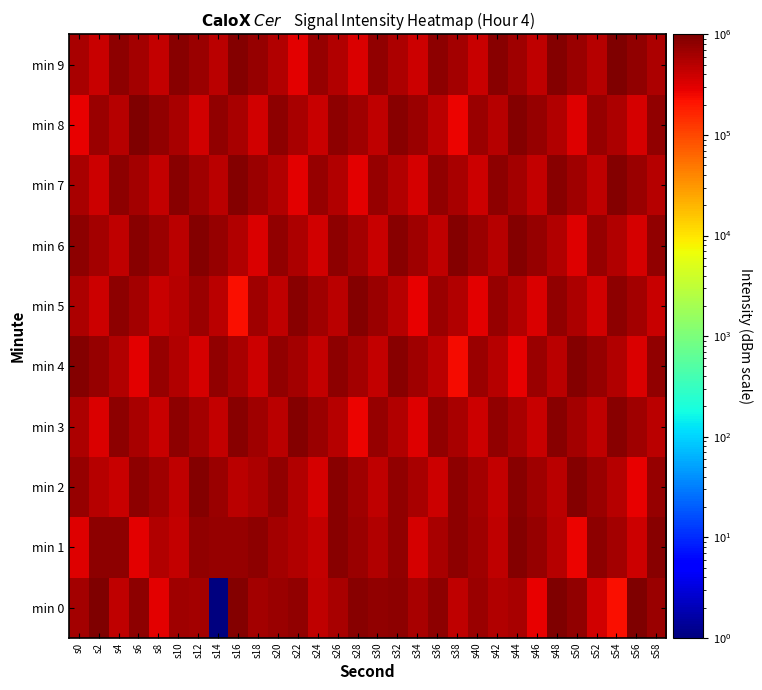

Between s6 and s20, which is larger?

s6